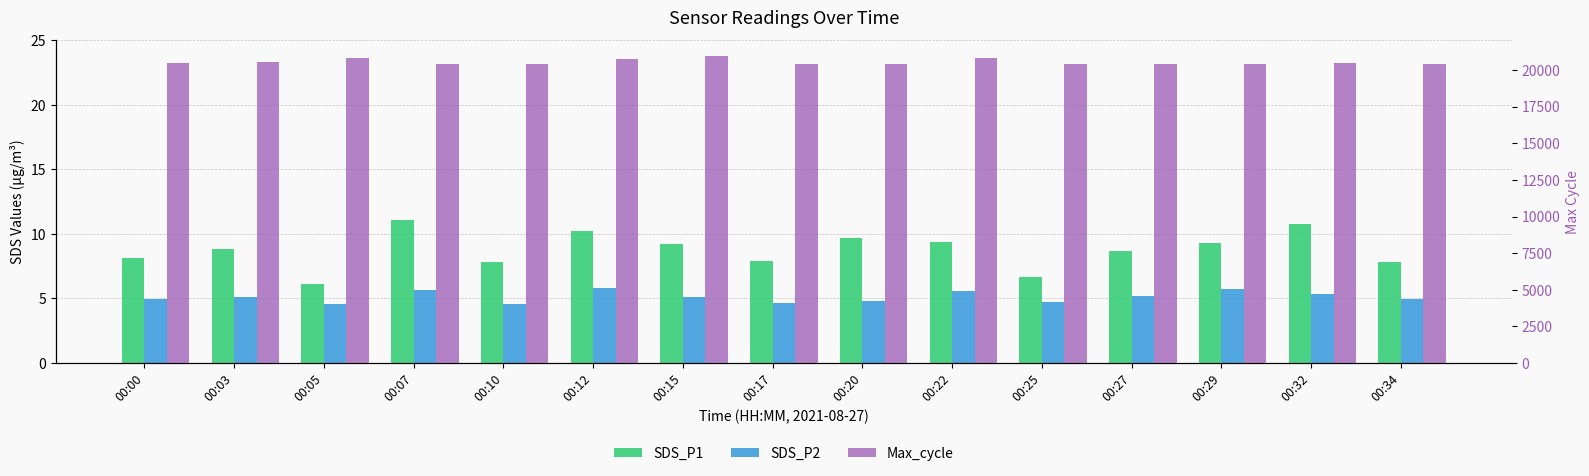

Which series has the largest total across all categories?

Max_cycle